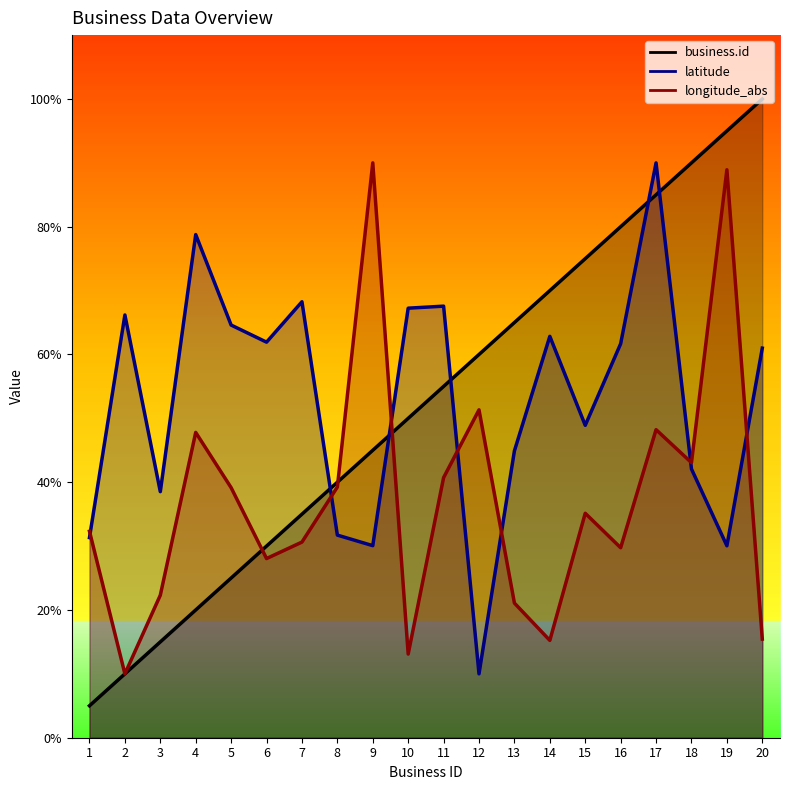

At how many categories does at least one series exceed 16?

20